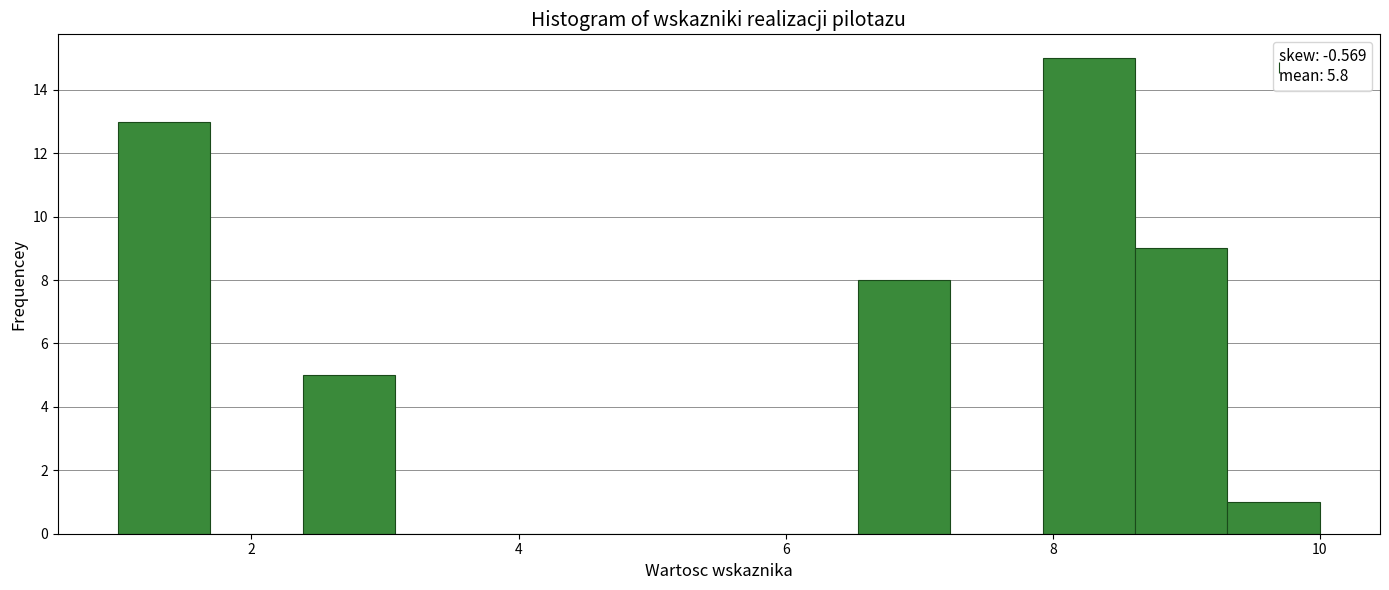

Read against the x-axis, roughly where is the centre of the tallest bar?

8.2